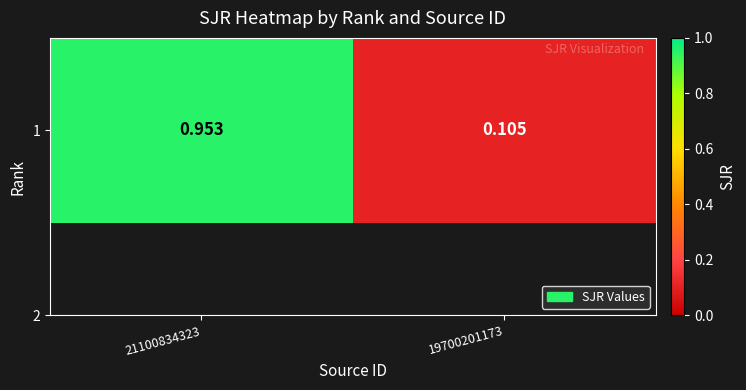

What is the greatest value displayed?

1.0